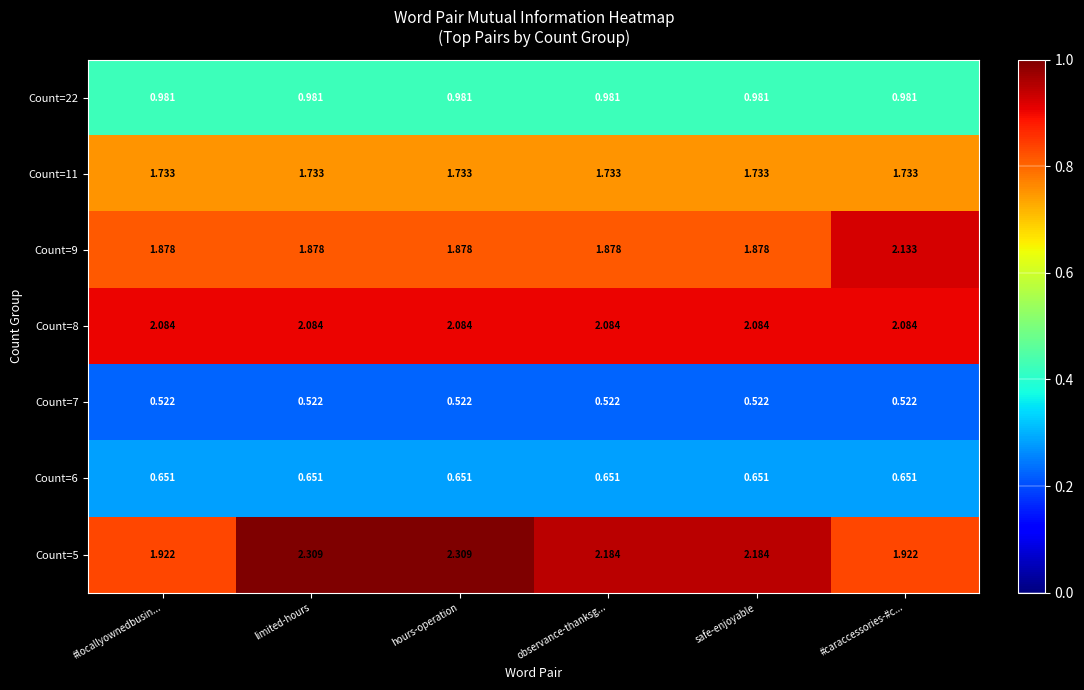

How many distinct data groups are displayed?

7